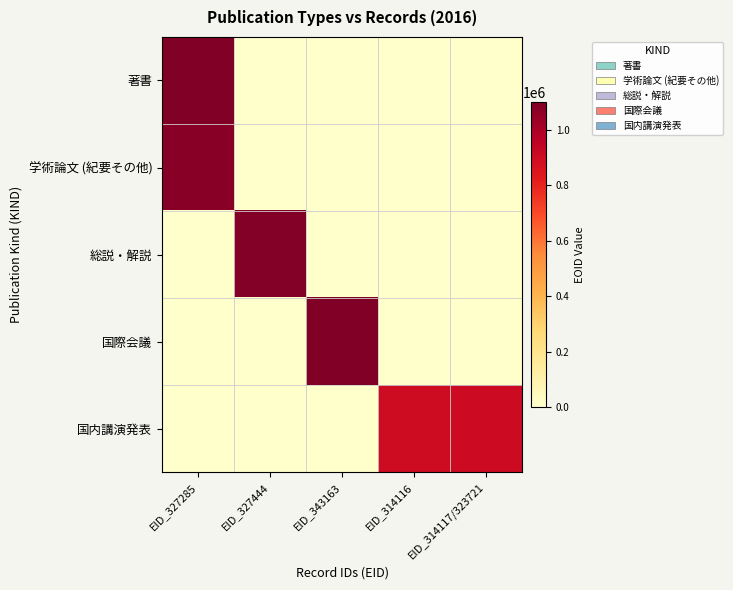

Count the number of categories in the chart.

5